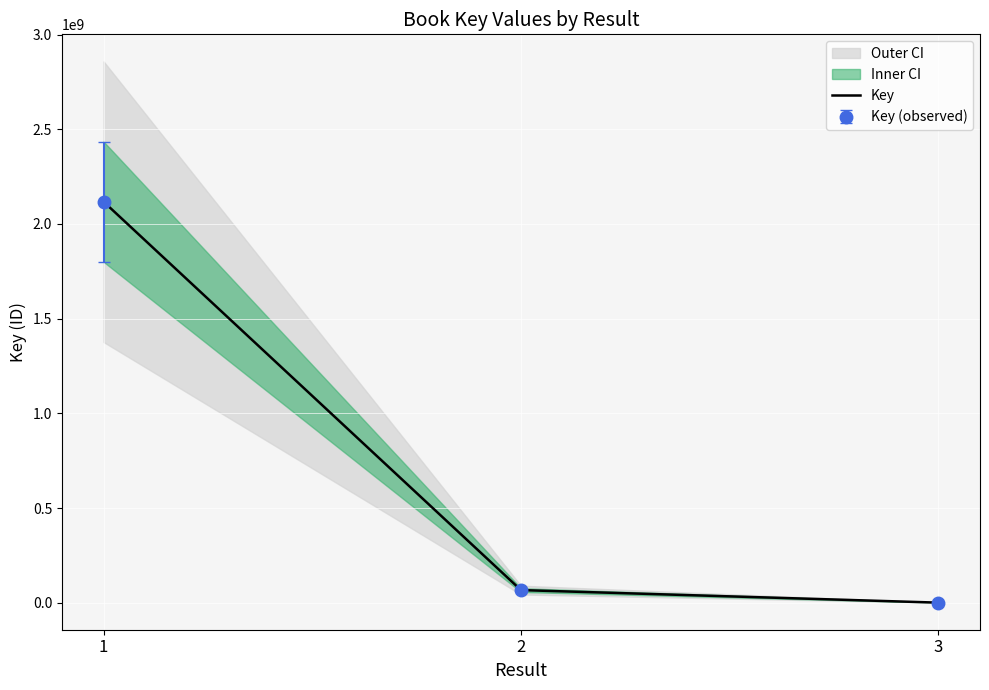

Which has a higher value, 3 or 1?

1